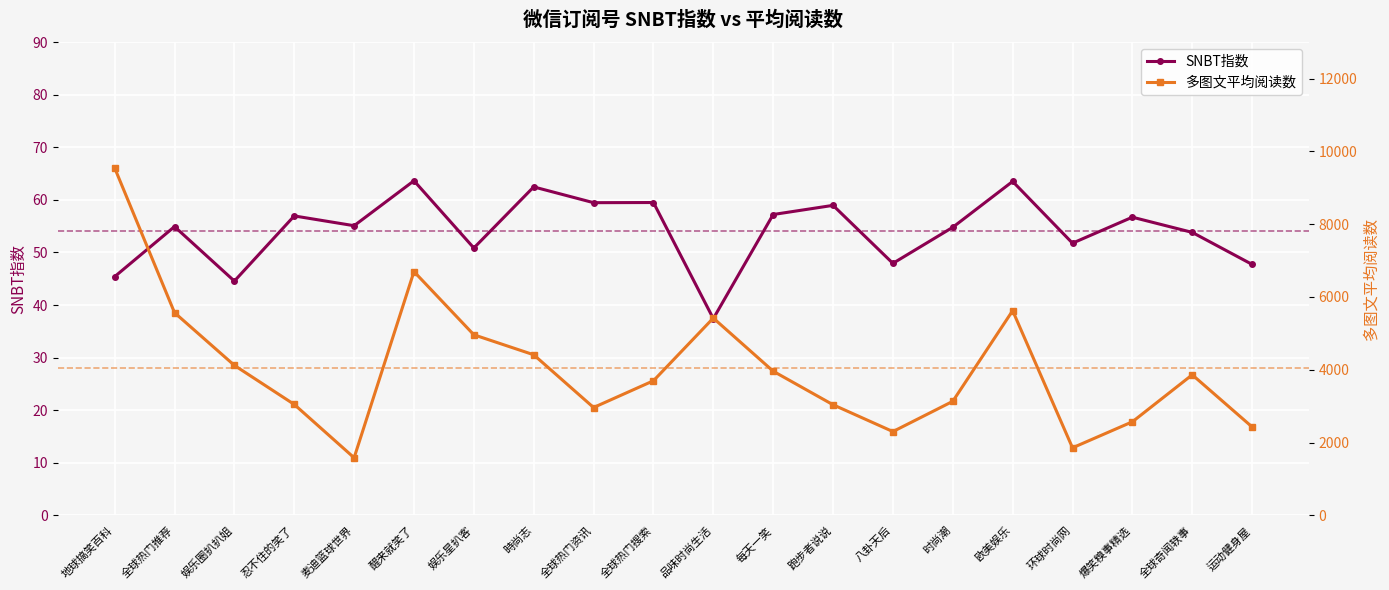

Which category has the lowest value across all series?

品味时尚生活